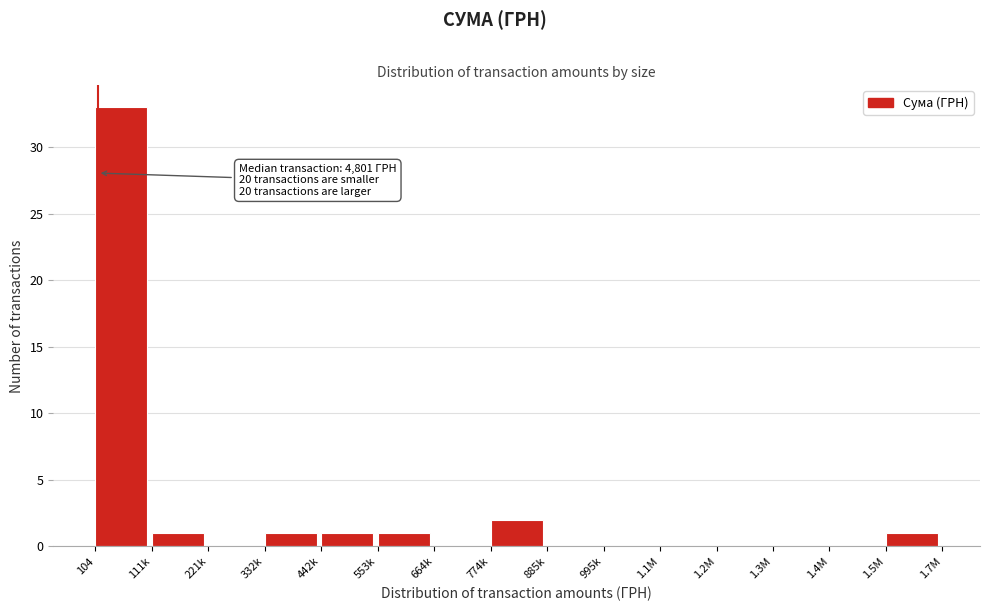

Reading left to right, extract all data points from this chart.

104=33	111k=1	221k=0	332k=1	442k=1	553k=1	664k=0	774k=2	885k=0	995k=0	1.1M=0	1.2M=0	1.3M=0	1.4M=0	1.5M=1